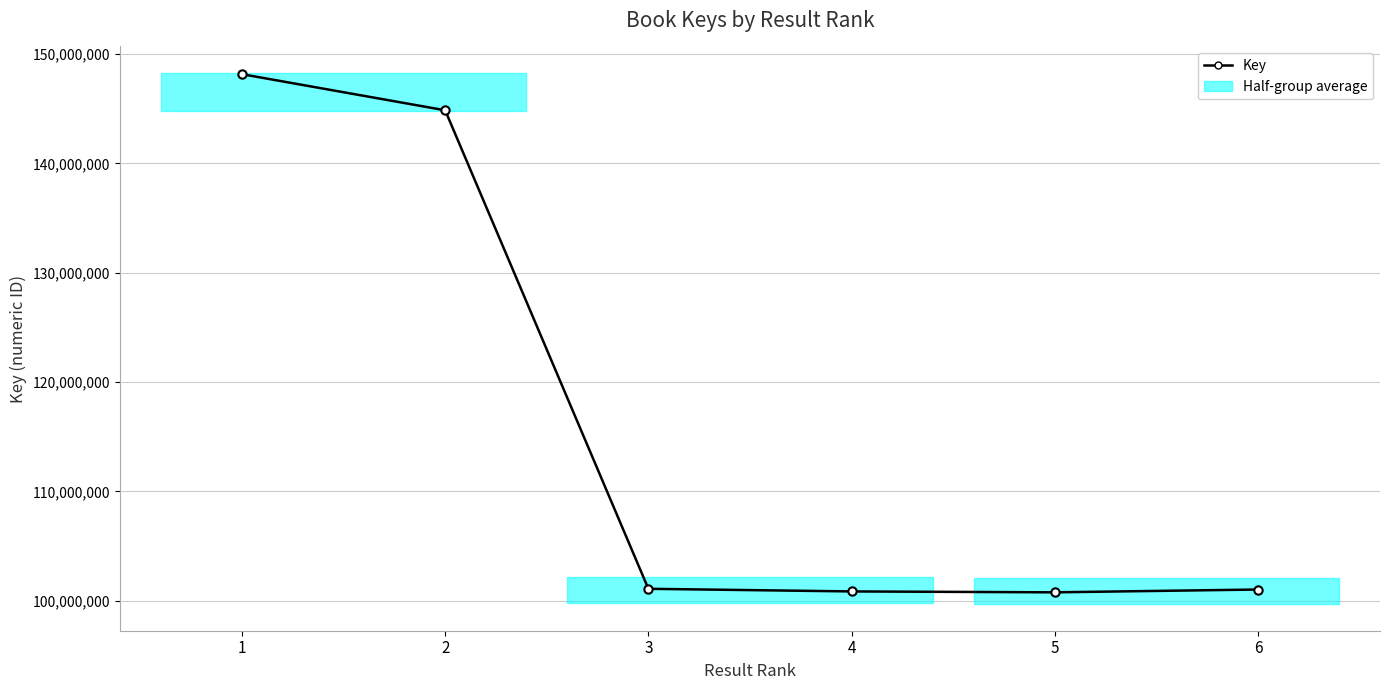

Is it true that the value at 5 is 100779857?

True